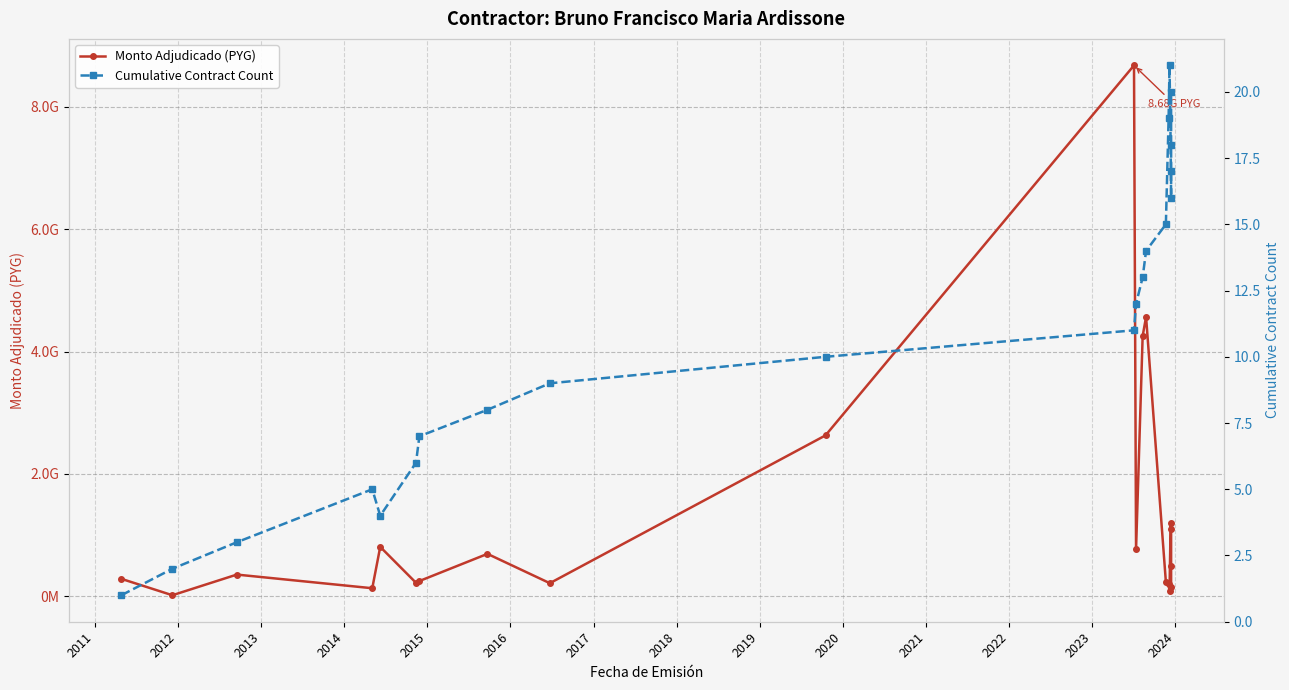

Does the chart have visible grid lines?

Yes